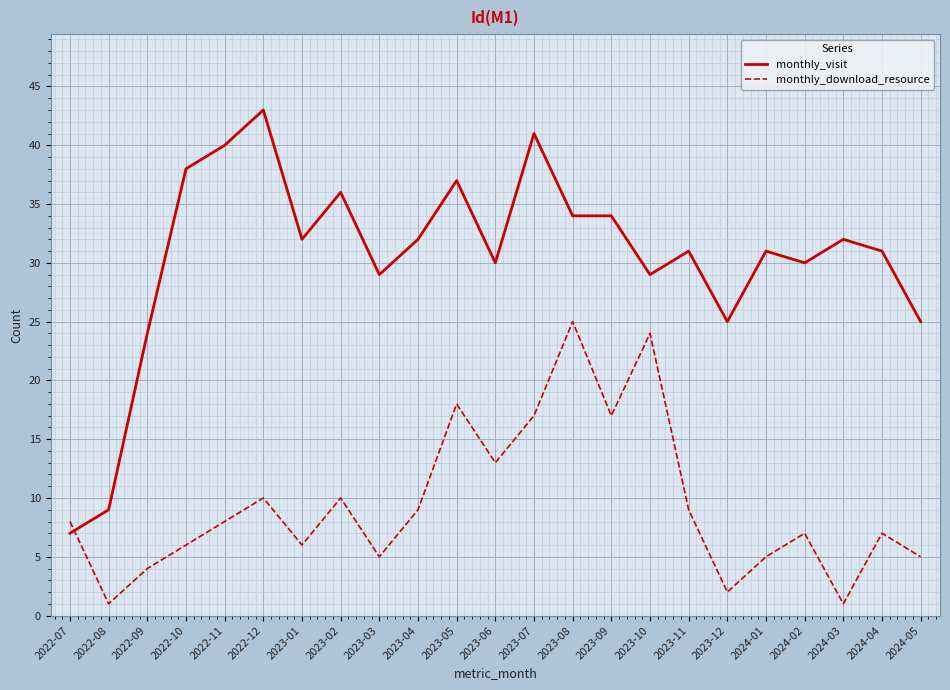

What position from the left is 2023-10?

16